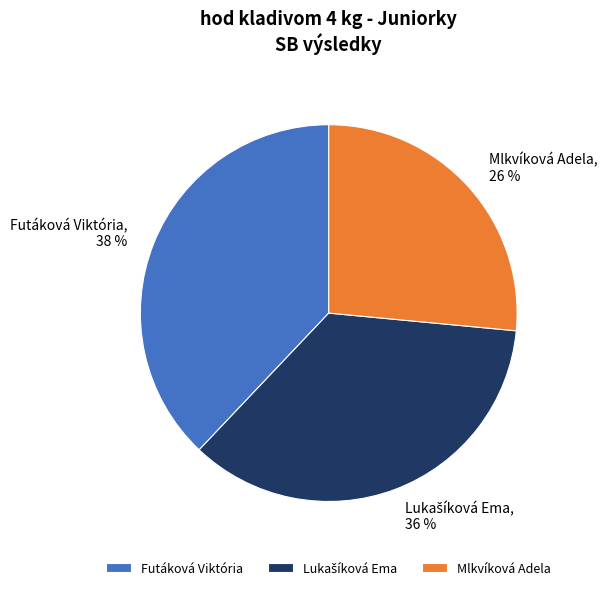

Approximately how many times larger is the value at Mlkvíková Adela compared to Futáková Viktória?

0.7